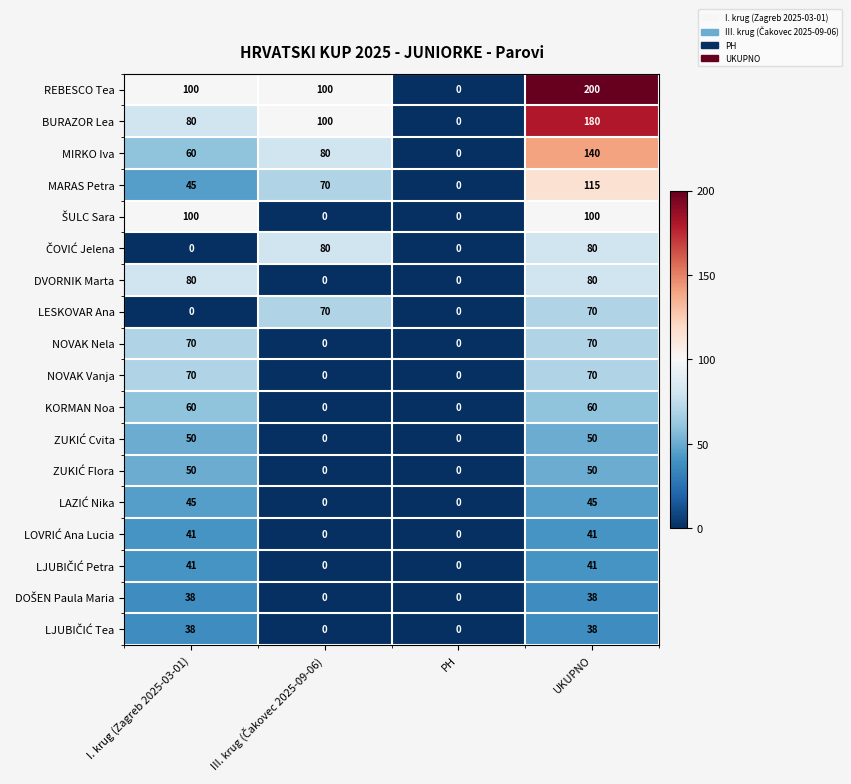

Which series has the largest total across all categories?

REBESCO Tea